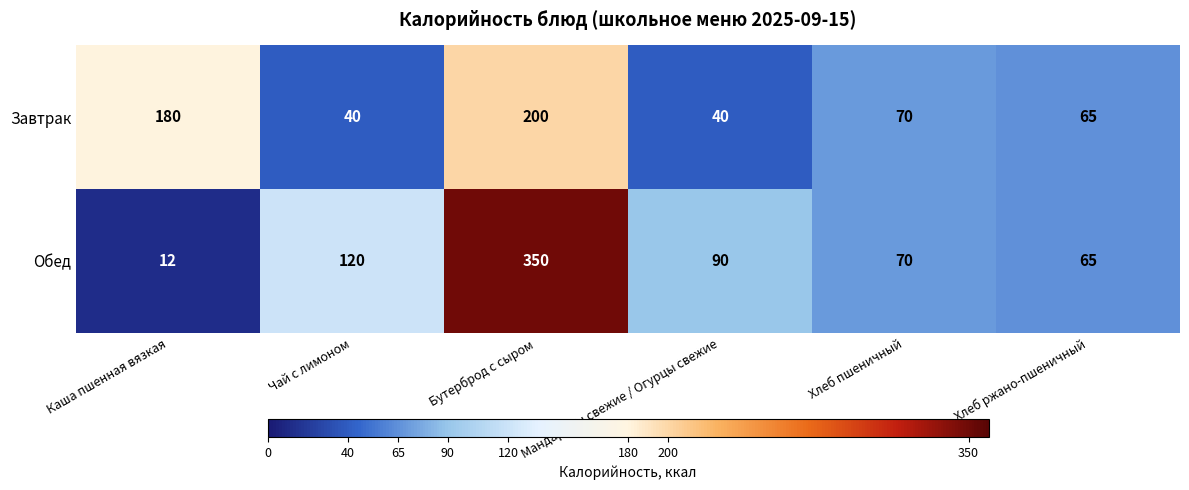

Where does the Обед series first go above 90?

Чай с лимоном